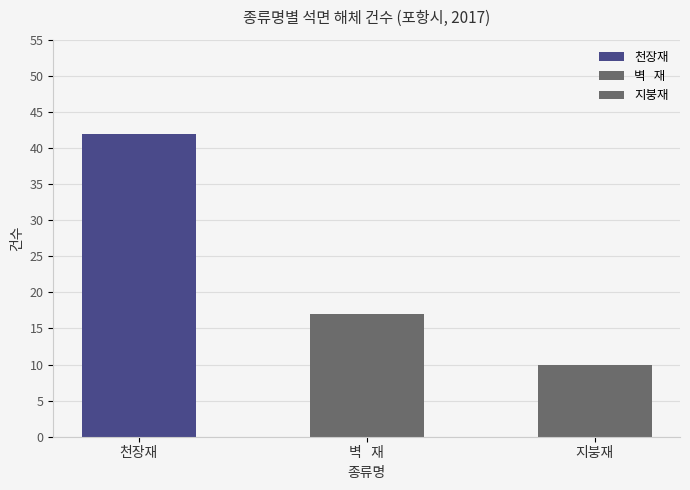

Reading left to right, what are all the values shown in this chart?

42	17	10